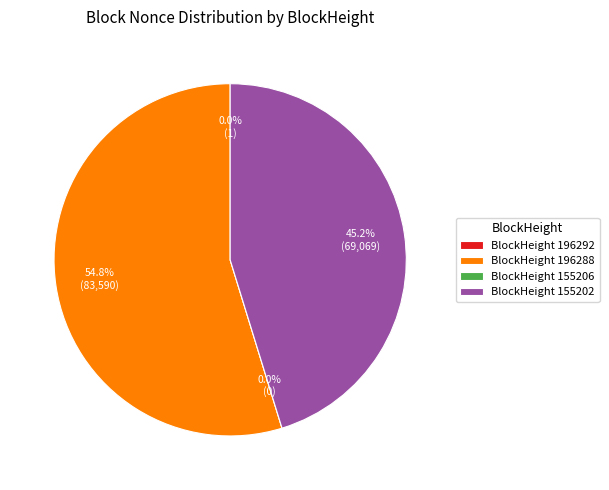

What is the change in value from 196292 to 155206?

-1